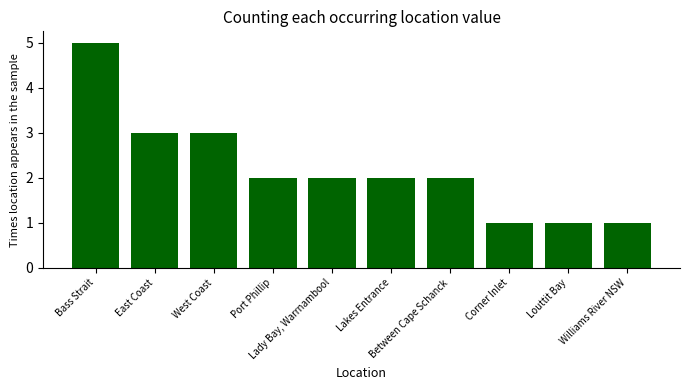

What is the value of the 10th bar from the left?

1